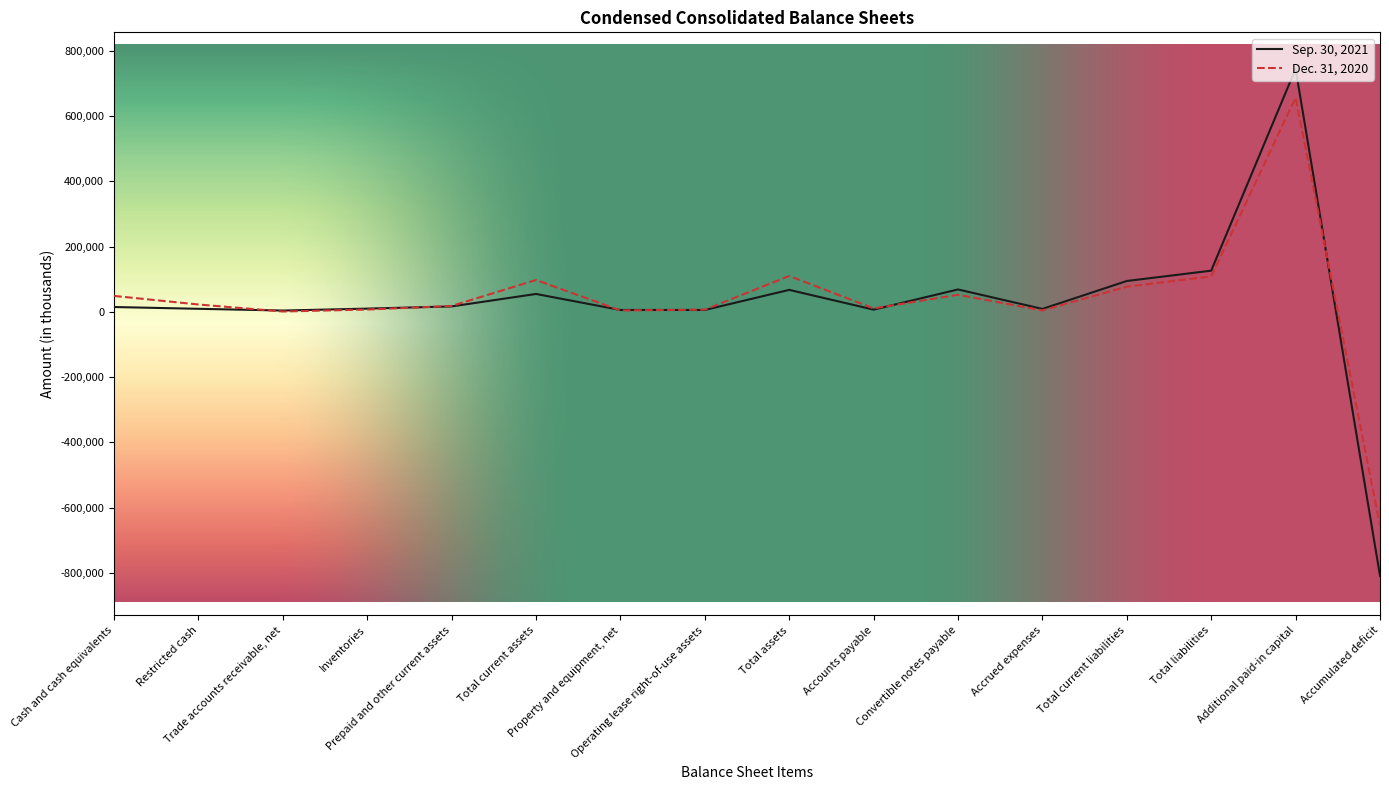

Rank the series by their average value, from highest to lowest.

Dec. 31, 2020, Sep. 30, 2021